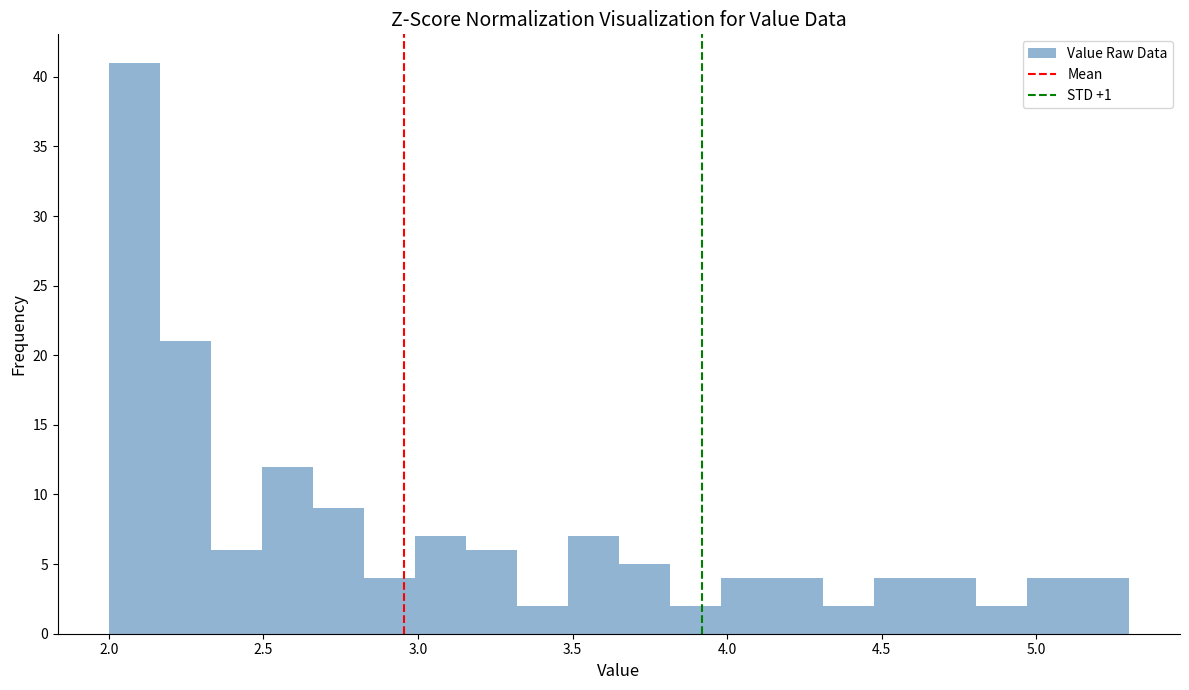

Around what value on the x-axis is the tallest bar? Give the approximate position of its centre, as read against the axis.

2.10